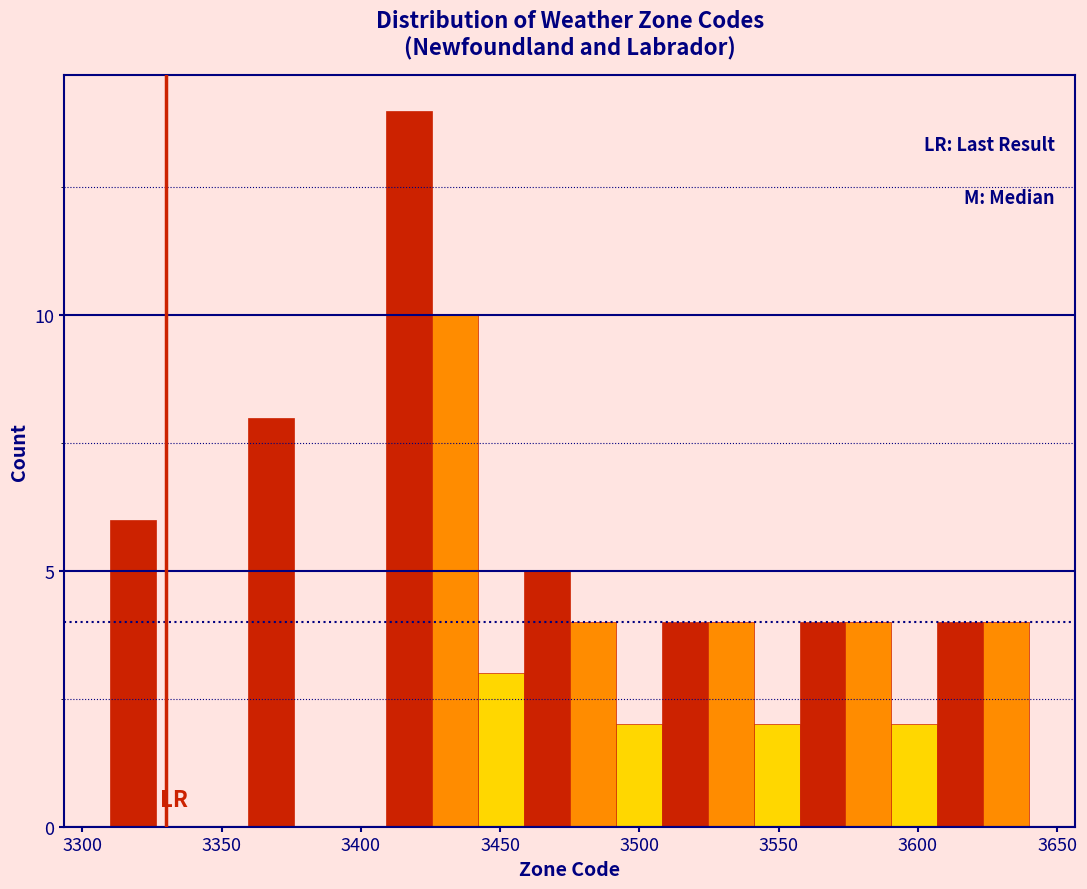

Around what value on the x-axis is the tallest bar? Give the approximate position of its centre, as read against the axis.

3415